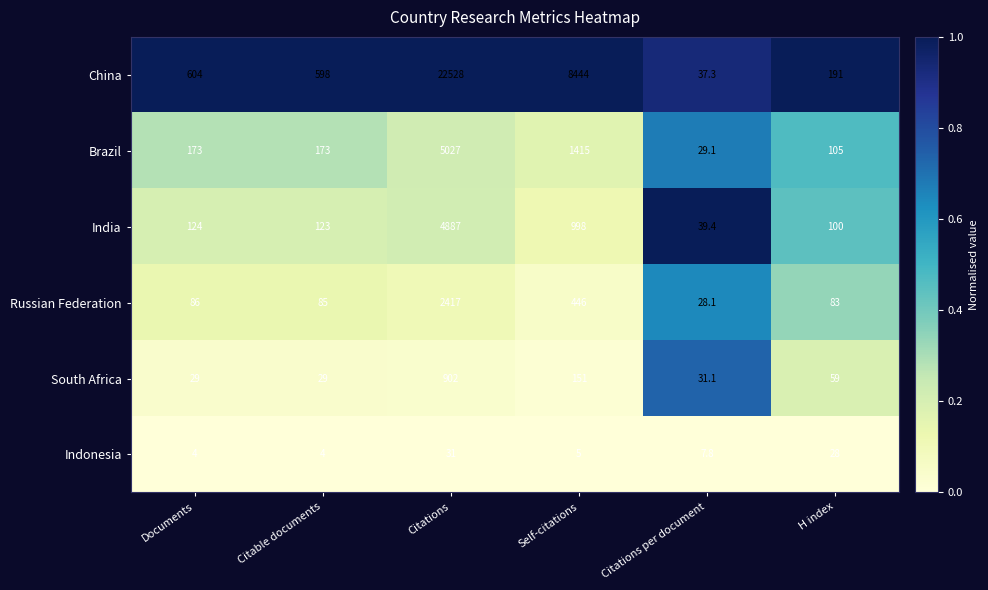

List the series in order of their peak value, highest first.

China, Brazil, India, Russian Federation, South Africa, Indonesia